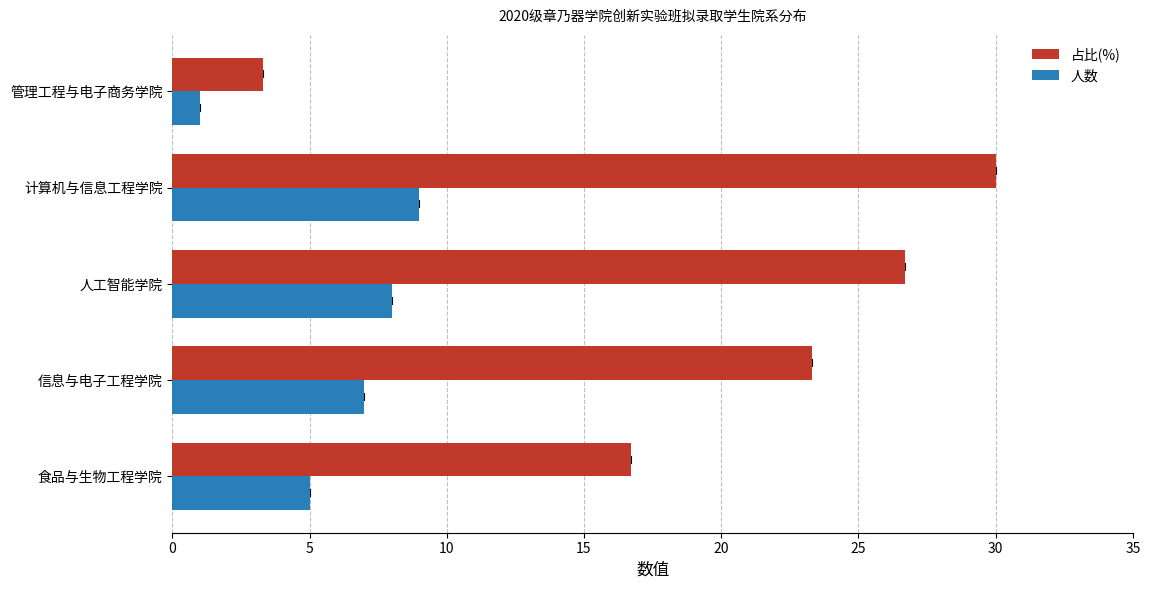

Is it true that 占比(%) equals 8.1 at 食品与生物工程学院?

False